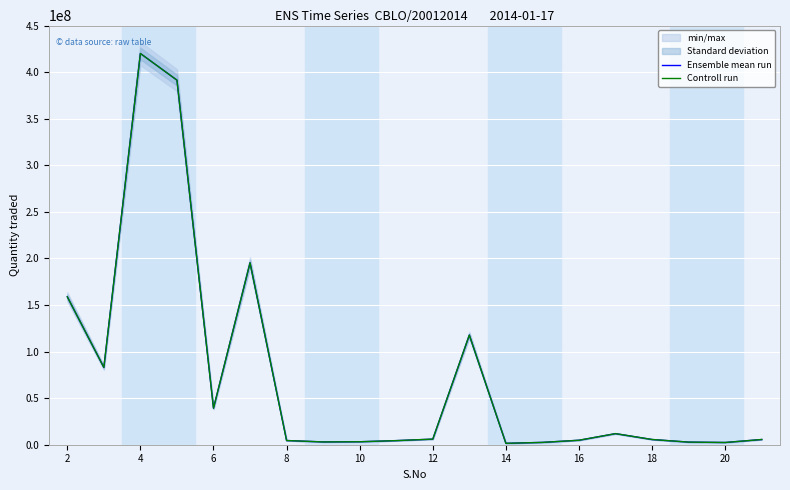

What is the sum of the Controll run values at 12 and 2?

164800000.0